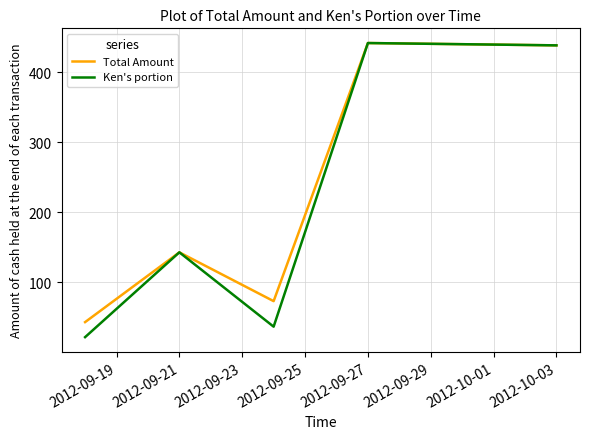

What are all the series names shown in the legend?

Total Amount, Ken's portion